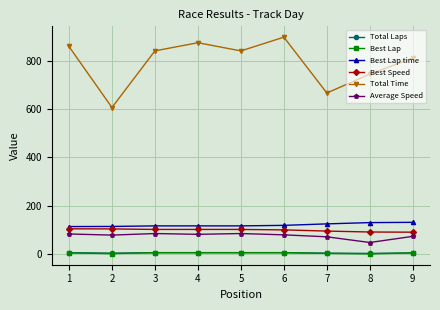

True or false: Total Laps and Total Time cross at least once.

False